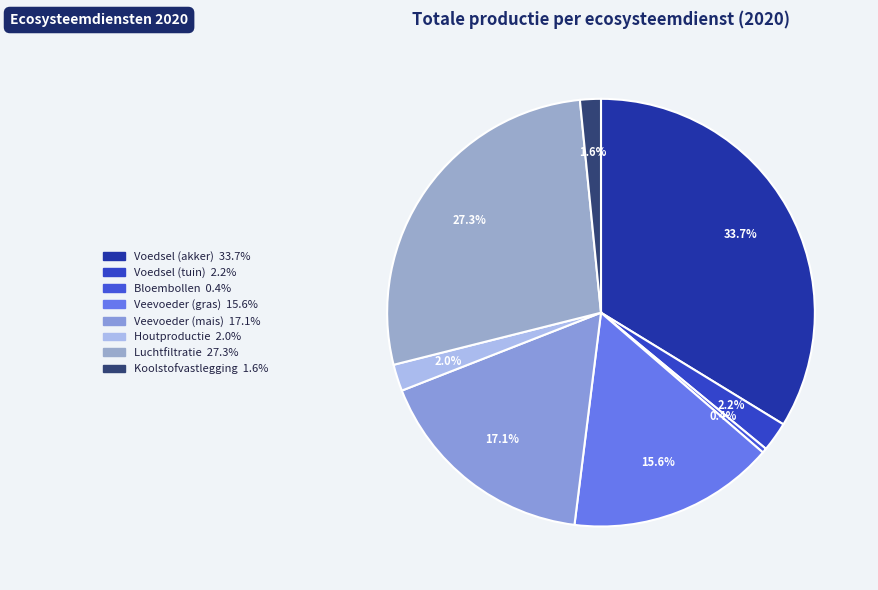

To the nearest percent, what is the average slice percentage?

12%